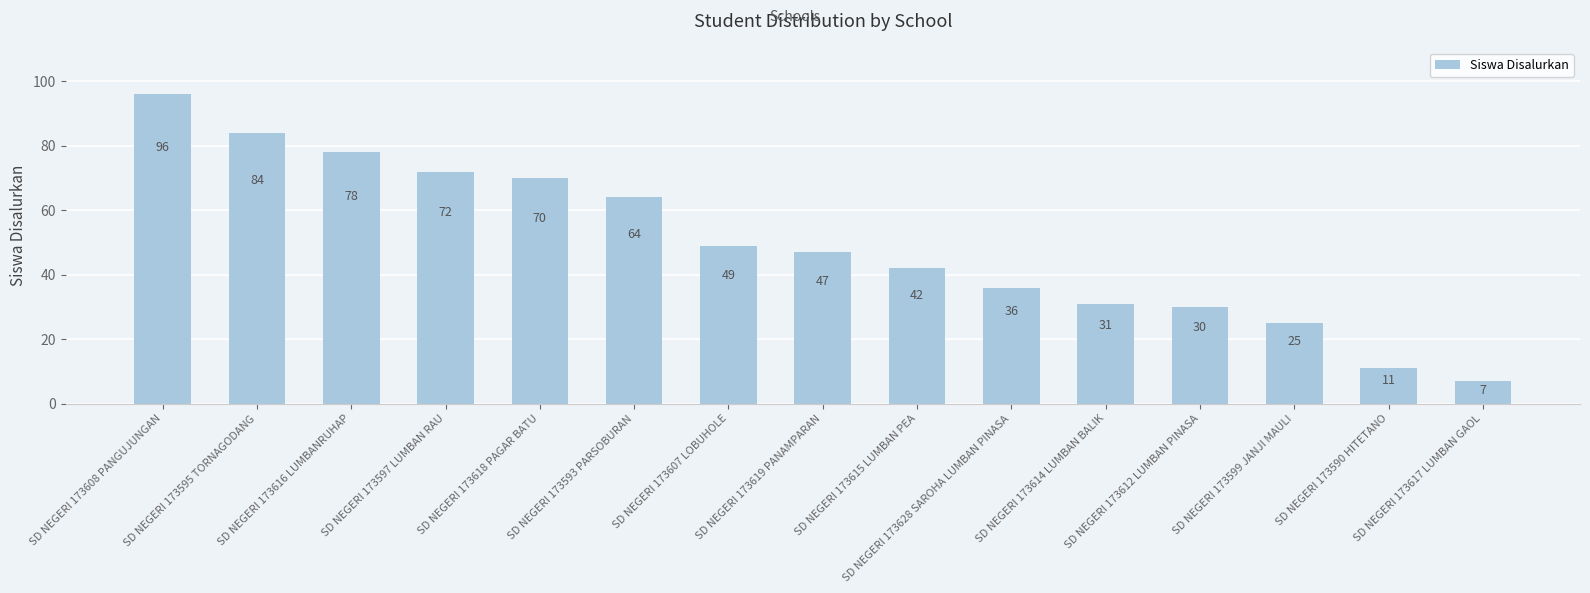

List the labels in order of value, largest first.

SD NEGERI 173608 PANGUJUNGAN, SD NEGERI 173595 TORNAGODANG, SD NEGERI 173616 LUMBANRUHAP, SD NEGERI 173597 LUMBAN RAU, SD NEGERI 173618 PAGAR BATU, SD NEGERI 173593 PARSOBURAN, SD NEGERI 173607 LOBUHOLE, SD NEGERI 173619 PANAMPARAN, SD NEGERI 173615 LUMBAN PEA, SD NEGERI 173628 SAROHA LUMBAN PINASA, SD NEGERI 173614 LUMBAN BALIK, SD NEGERI 173612 LUMBAN PINASA, SD NEGERI 173599 JANJI MAULI, SD NEGERI 173590 HITETANO, SD NEGERI 173617 LUMBAN GAOL